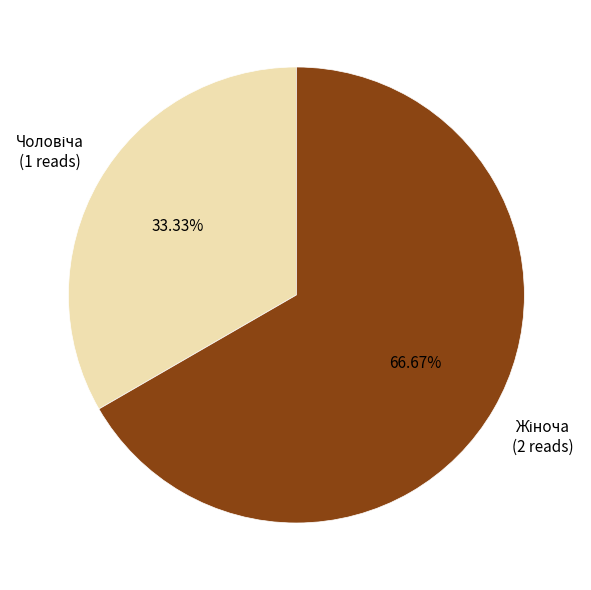

What is the largest slice in the pie chart?

Жіноча